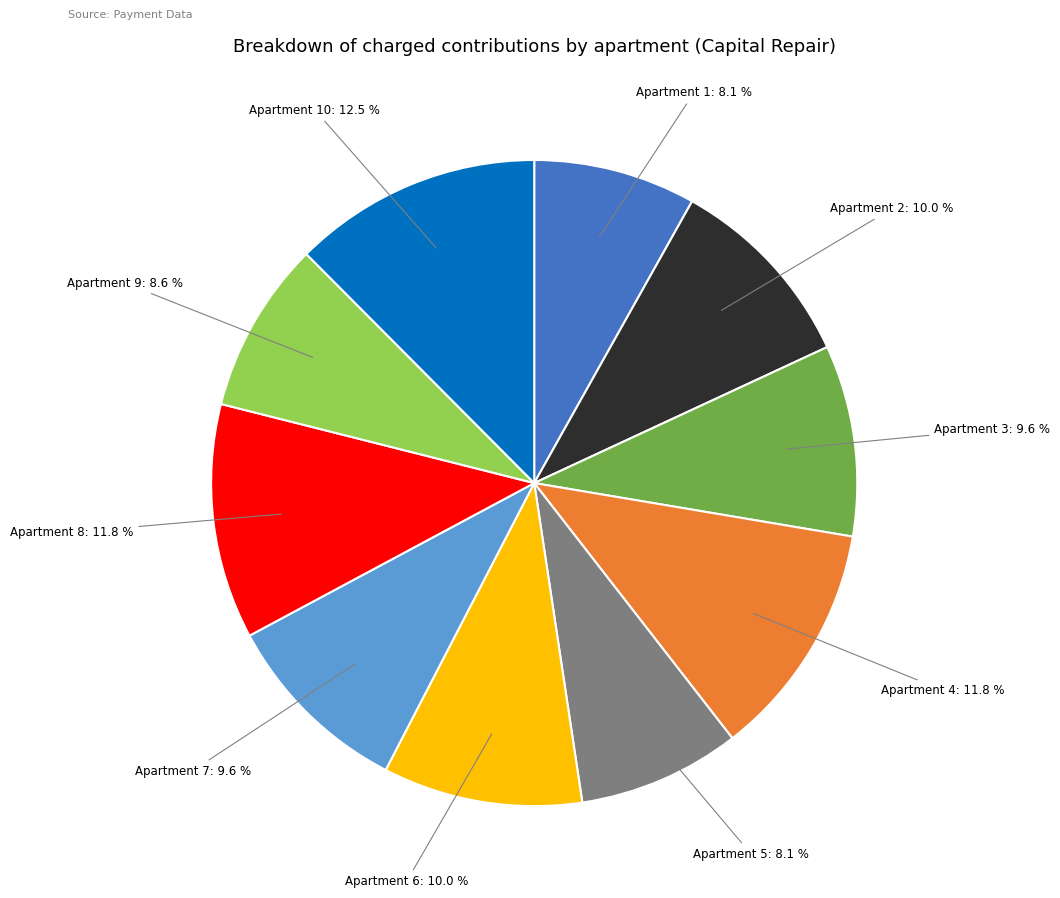

What is the ratio of the value at Apartment 8: 11.8 % to the value at Apartment 7: 9.6 %?

1.2